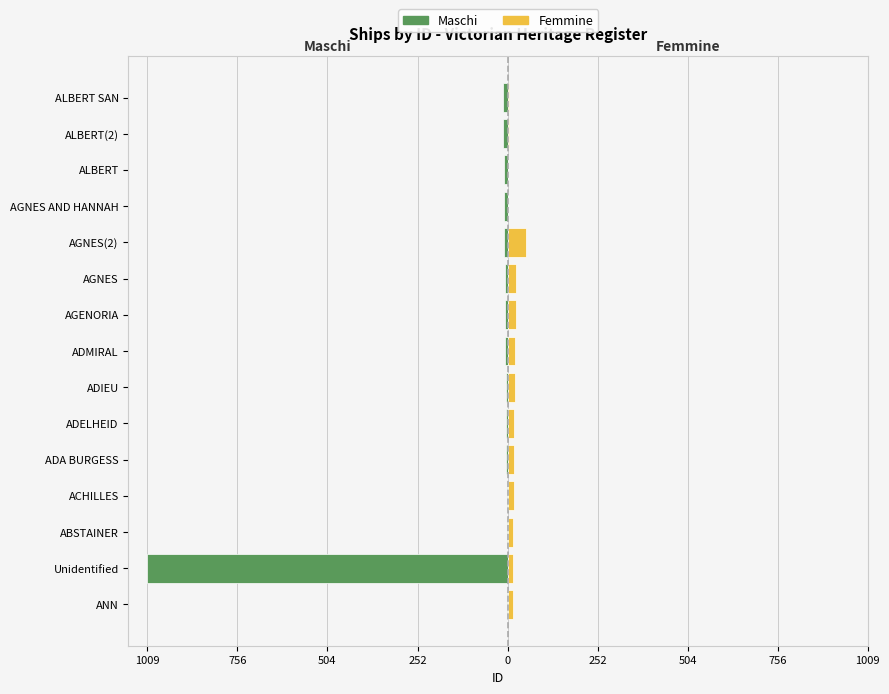

What is the value of the Femmine bar at the 1st from the left?

14